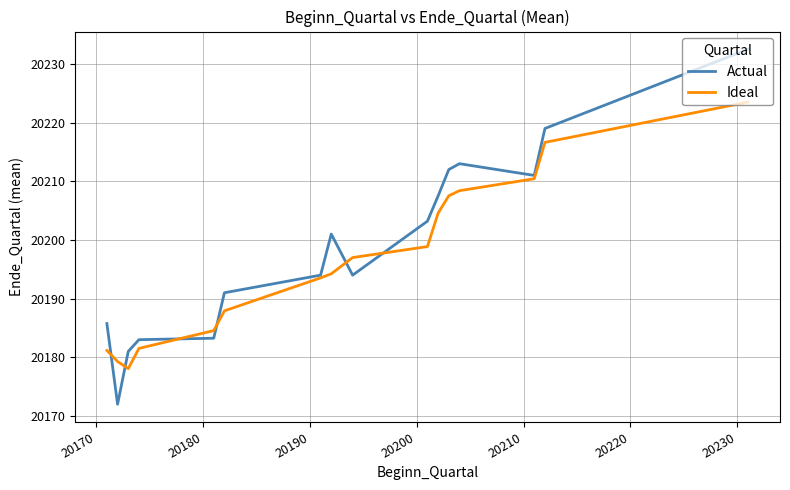

What is the smallest value displayed?

20172.0